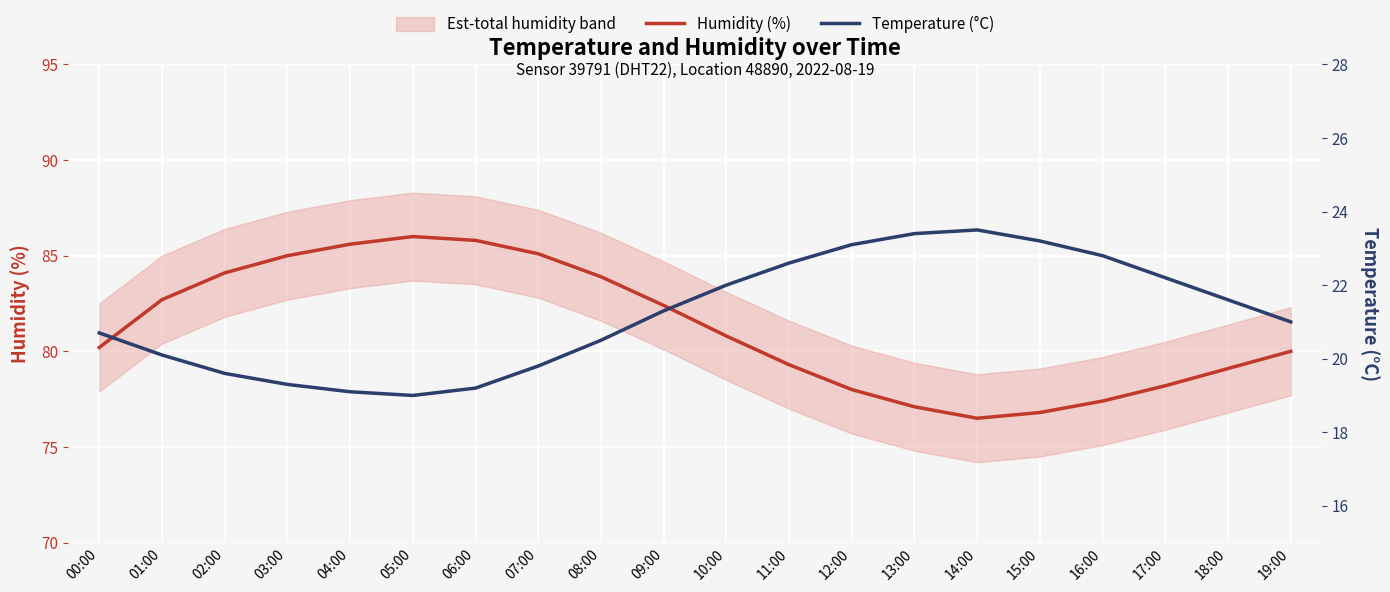

At which label is Humidity (%) closest to 81?

10:00